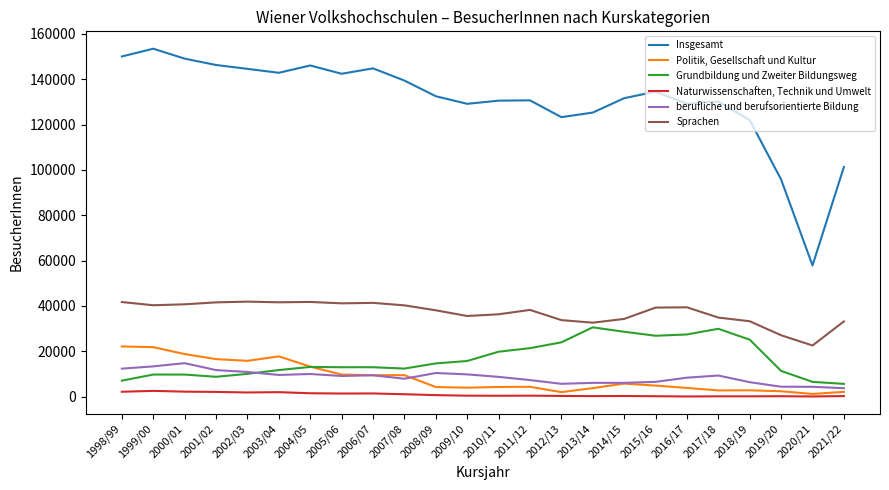

Between 2018/19 and 2020/21, which series saw the biggest shift?

Insgesamt